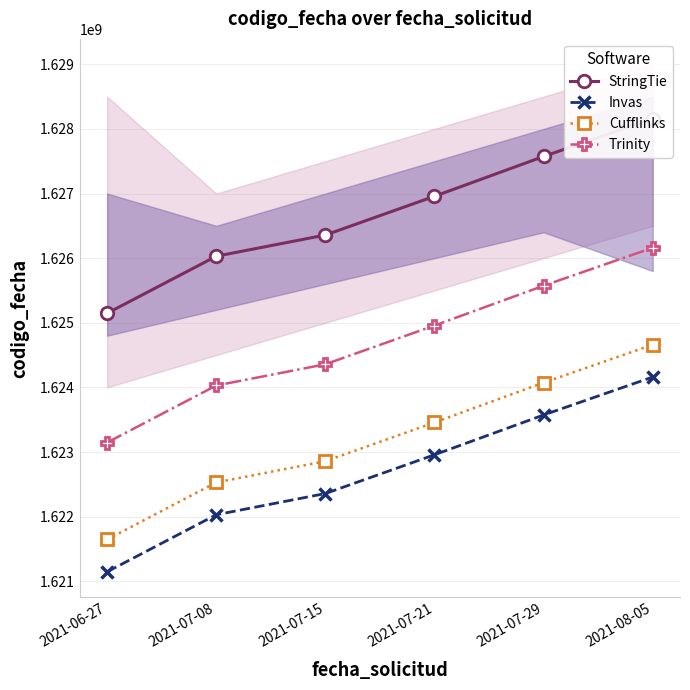

How many lines are shown in the chart?

4